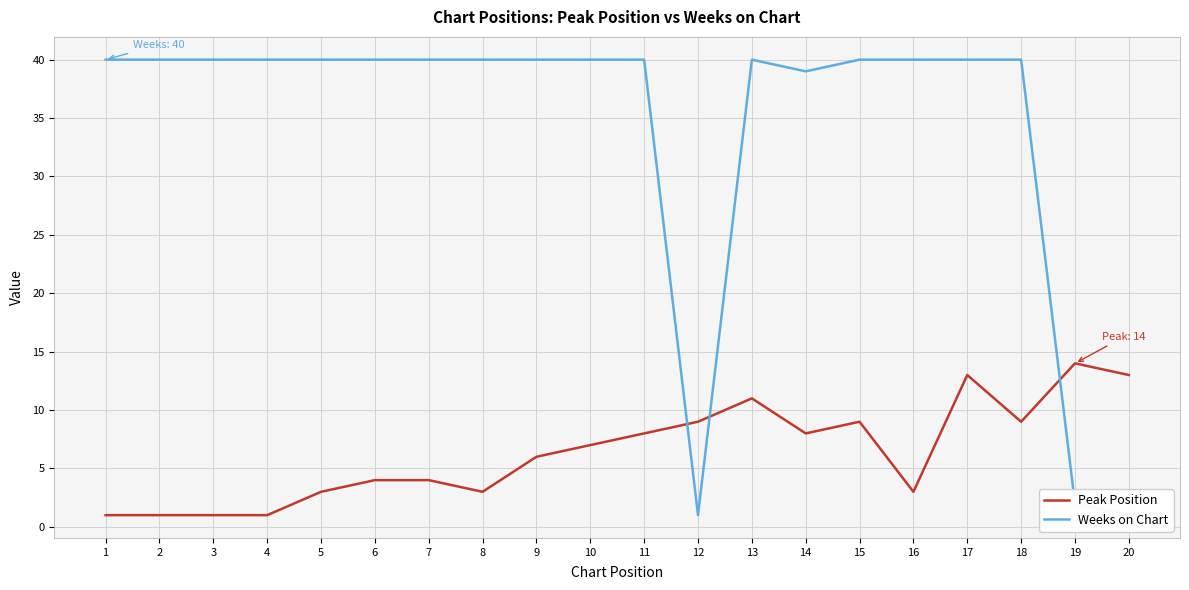

Which category has the highest value in the Peak Position series?

19